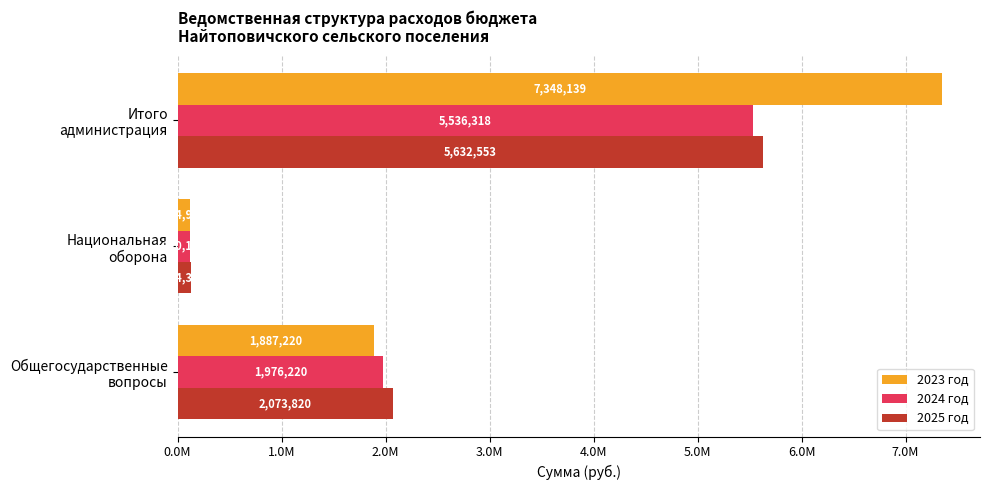

What are all the series names shown in the legend?

2023 год, 2024 год, 2025 год